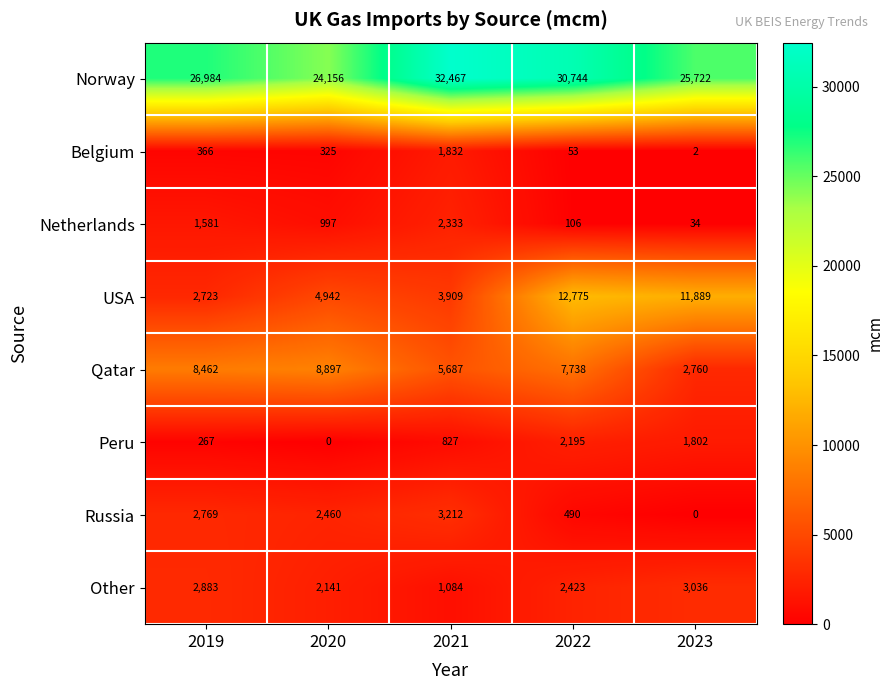

Which series has the largest total across all categories?

Norway